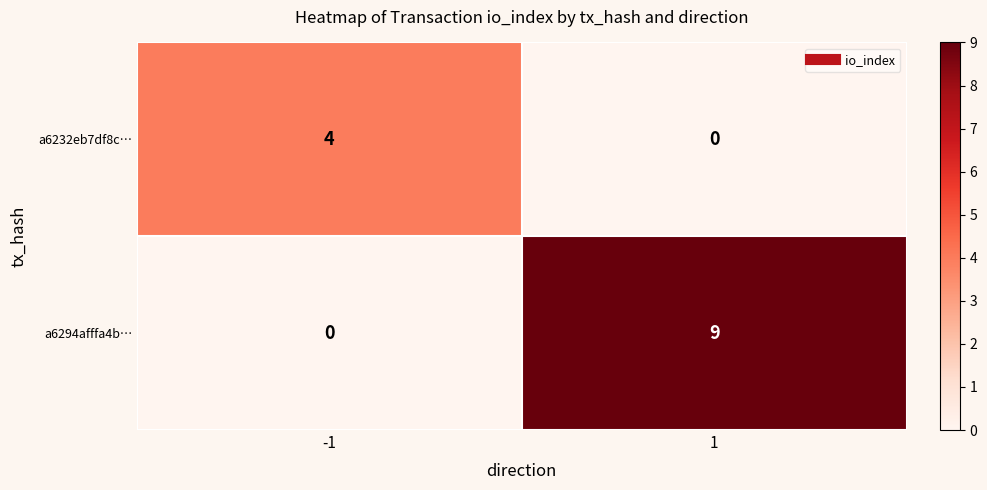

What is the difference between the highest and lowest values at 1?

9